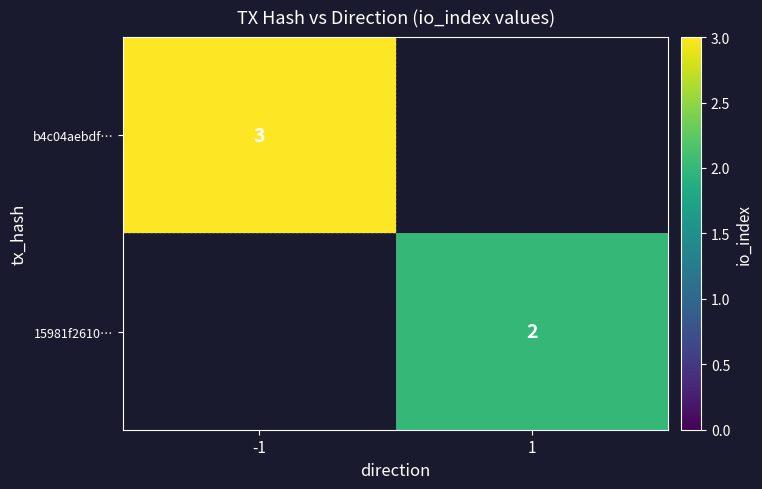

What is the maximum value shown in the chart?

3.0